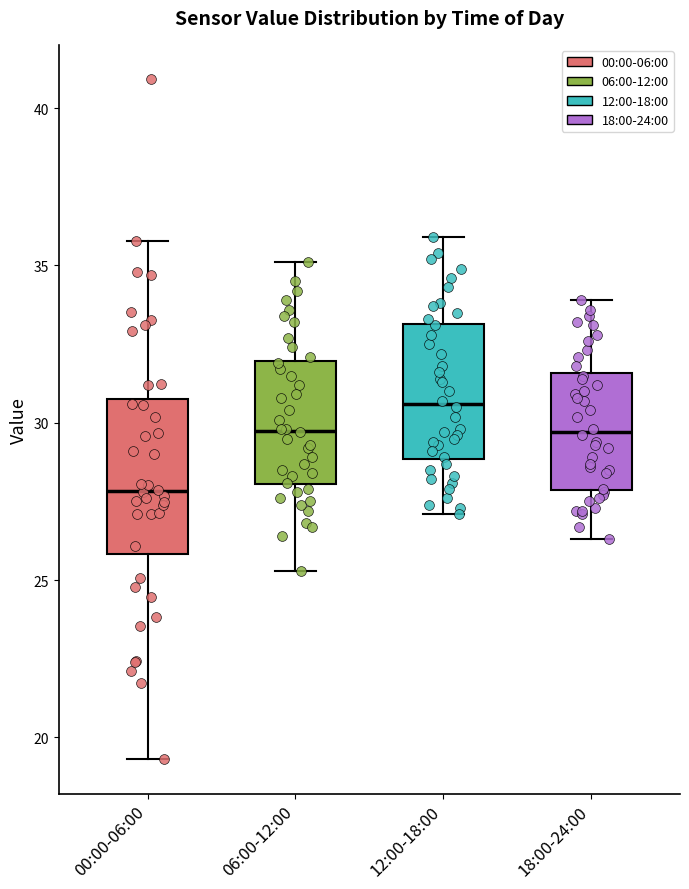

Where does the upper whisker of the box for 00:00-06:00 end on the y-axis? The values are not printed on the chart, so give them approximately, as read against the axis.

36.0